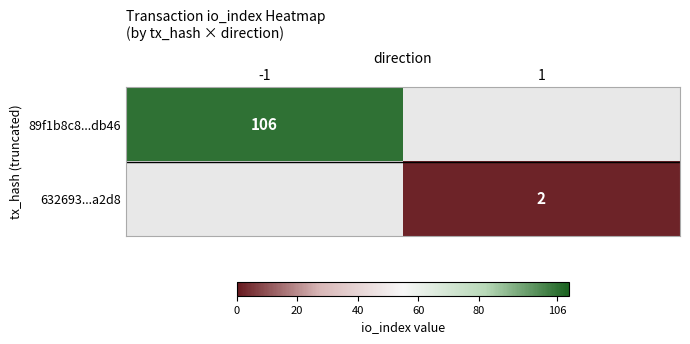

How many data points does each series have?

2